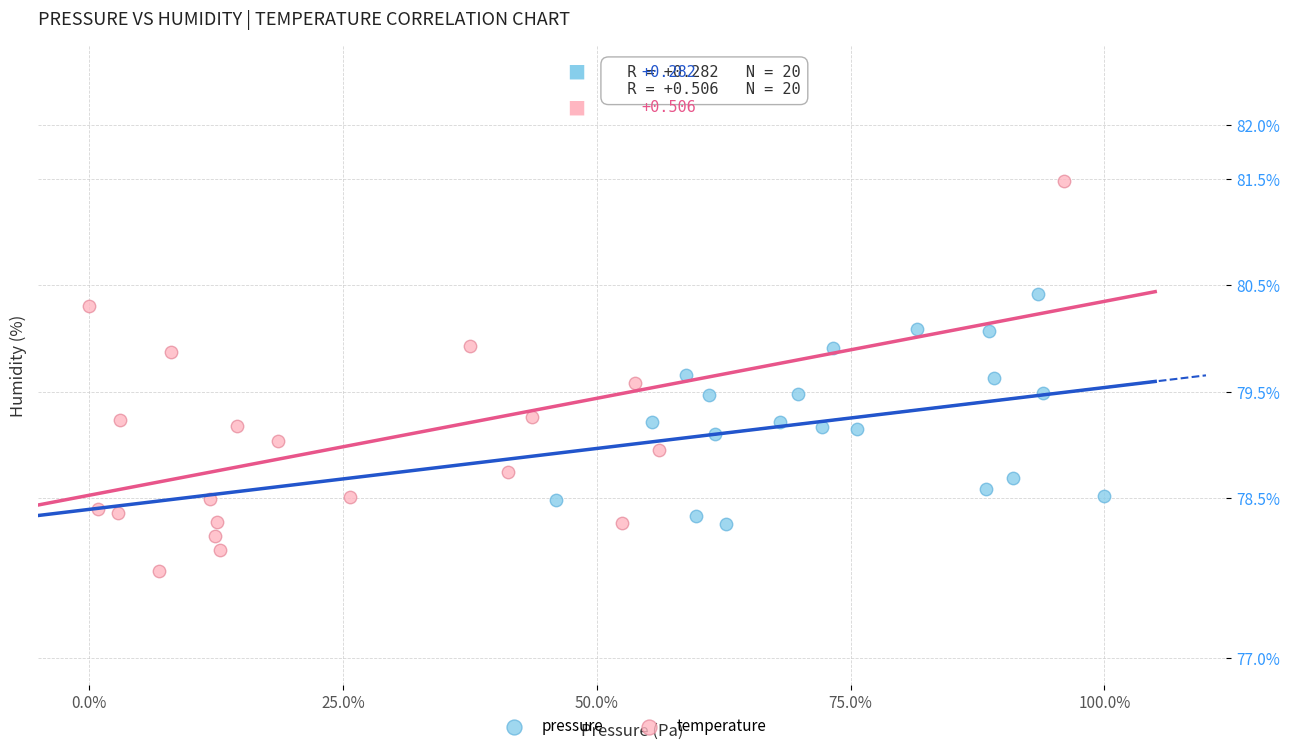

What are all the series names shown in the legend?

pressure, temperature